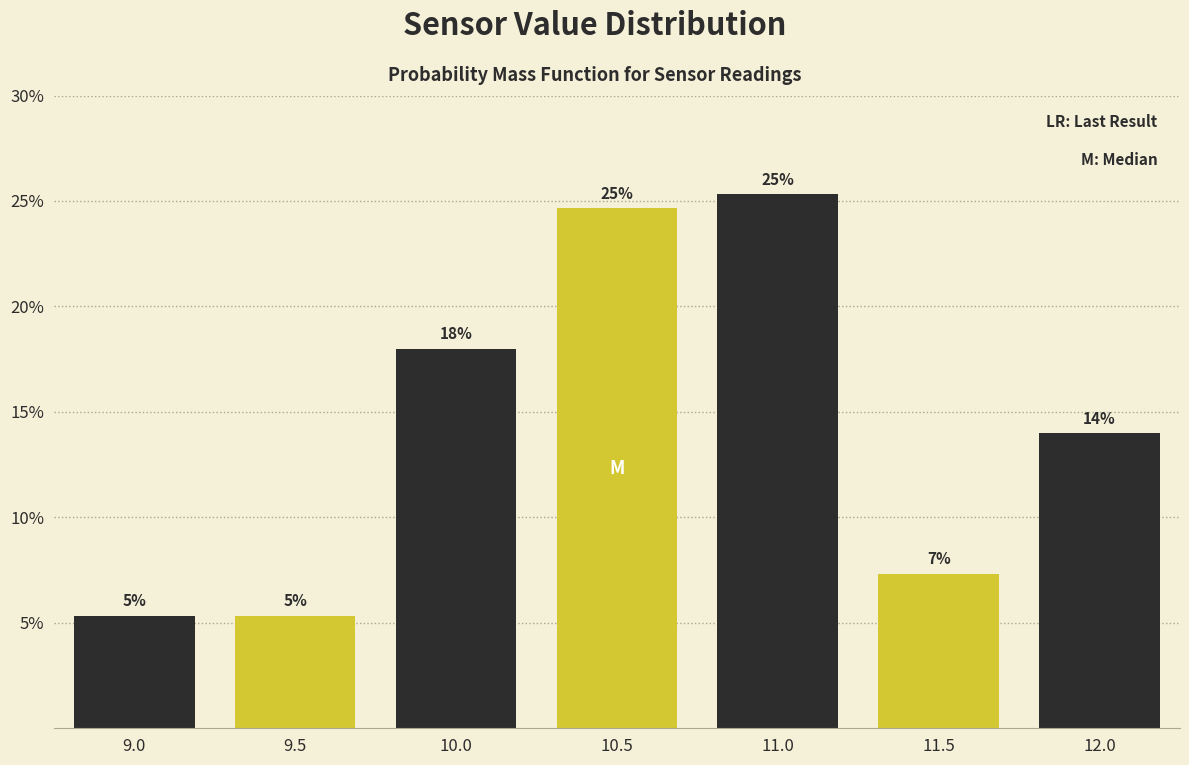

Are the bars horizontal?

No